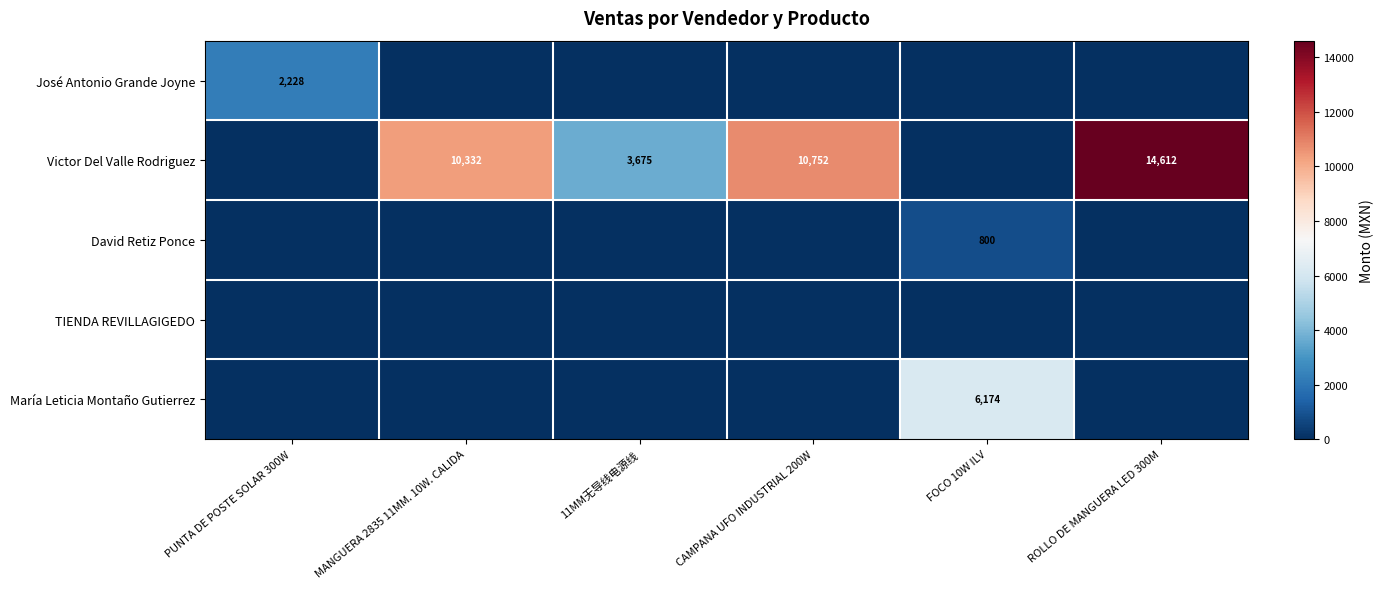

What is the spread (max minus min) of values at CAMPANA UFO INDUSTRIAL 200W?

10752.0